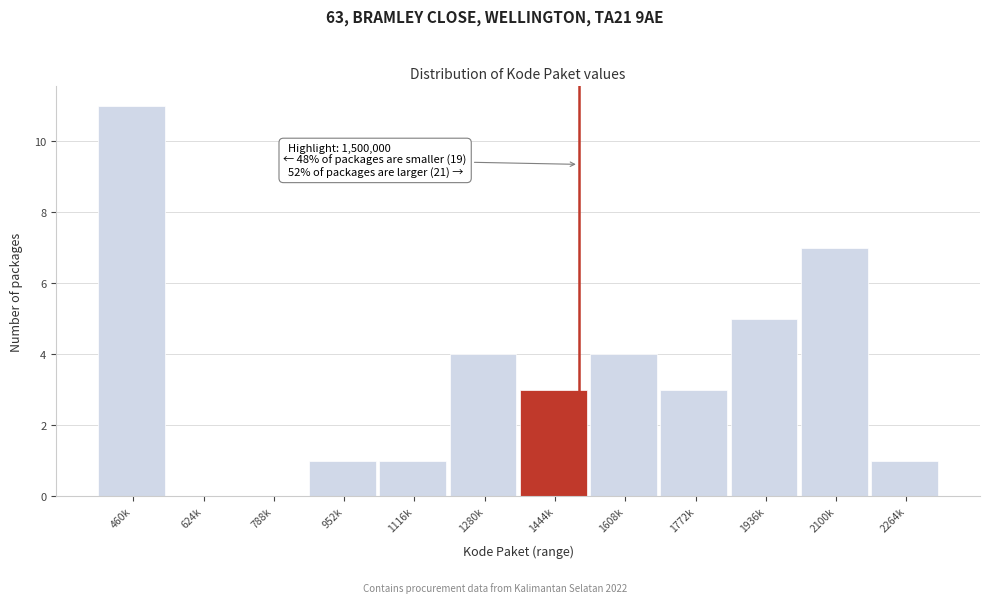

Reading right to left, list all the values displayed in this chart.

2264k=1	2100k=7	1936k=5	1772k=3	1608k=4	1444k=3	1280k=4	1116k=1	952k=1	788k=0	624k=0	460k=11